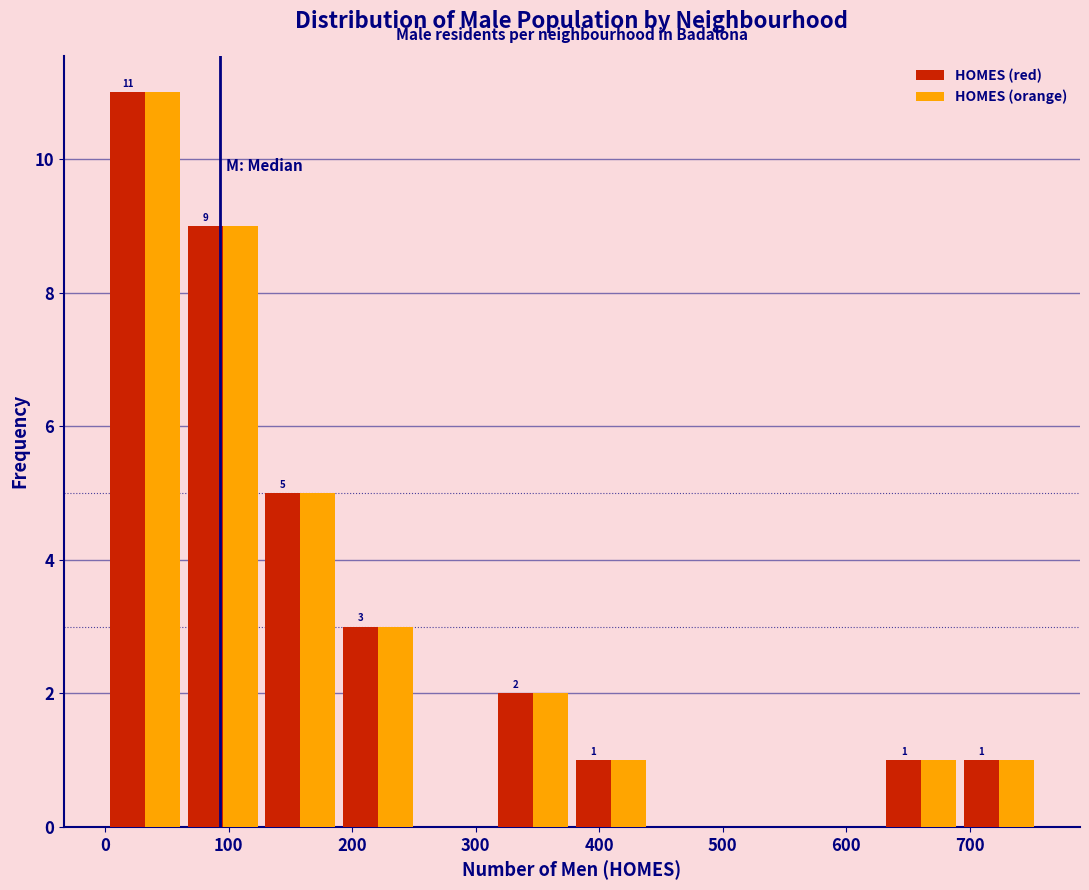

In the HOMES (red) series, which range on the x-axis has the tallest bar?

0 to 60